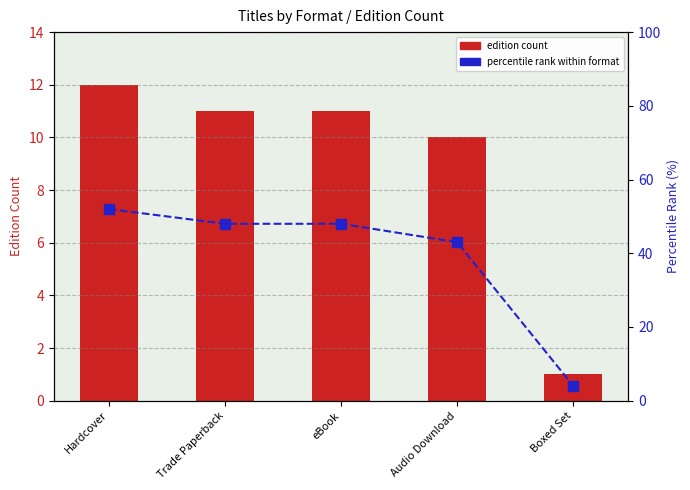

Are the bars horizontal?

No